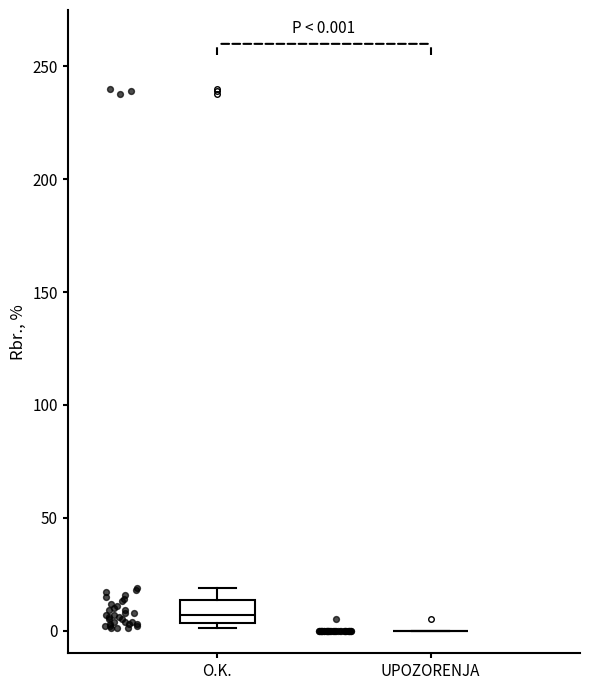

Which box is the tallest, from its lower edge to its upper edge?

O.K.